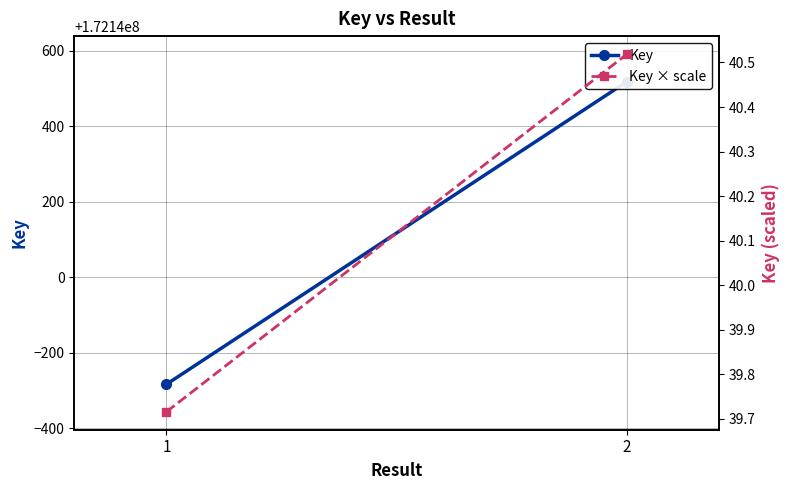

Which series has the largest range (max minus min)?

Key